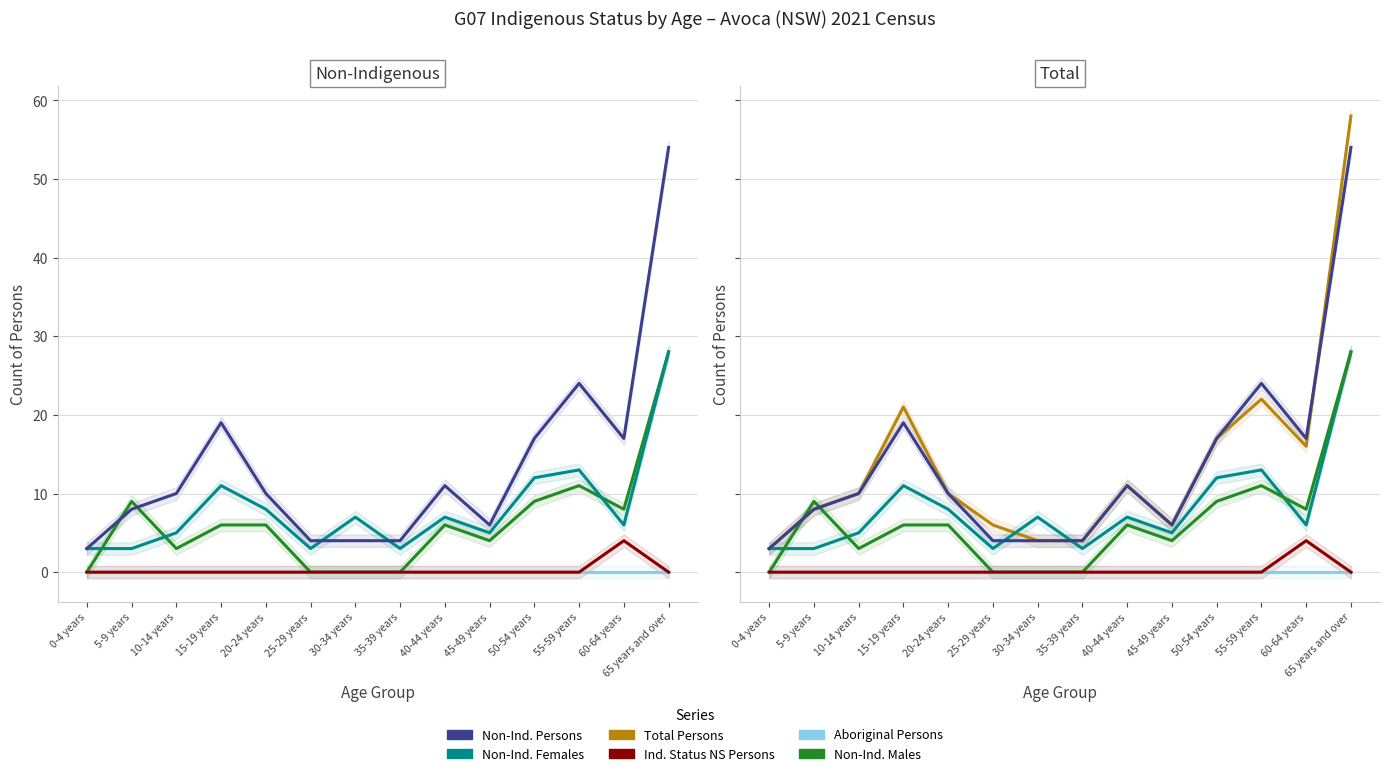

At 10-14 years, list the series in order from largest to smallest.

Non-Ind. Persons, Total Persons, Non-Ind. Females, Non-Ind. Males, Aboriginal Persons, Ind. Status NS Persons